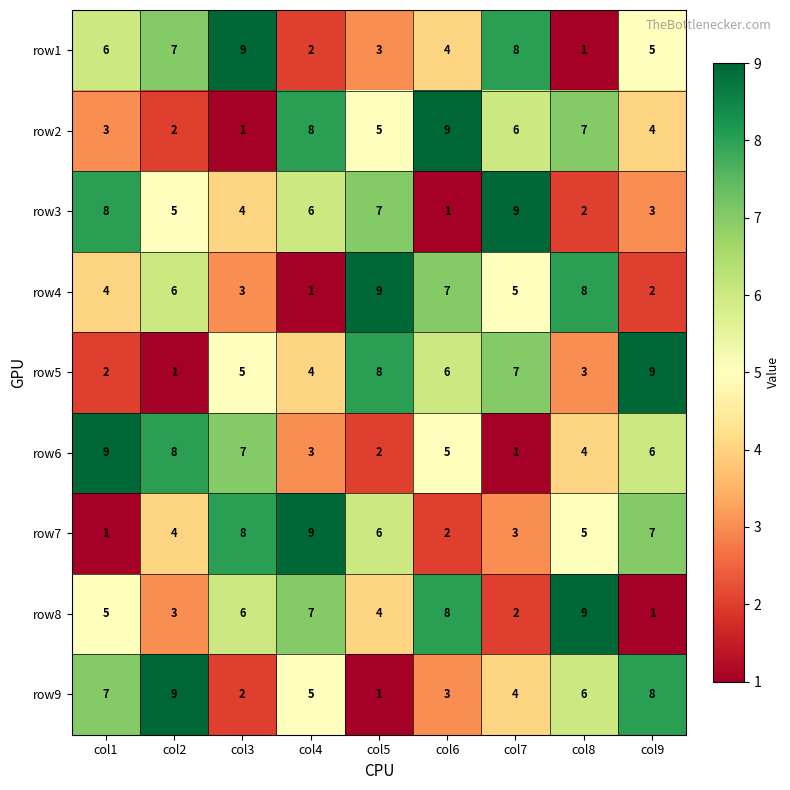

Count the row4 values in the range 3 to 7.

5